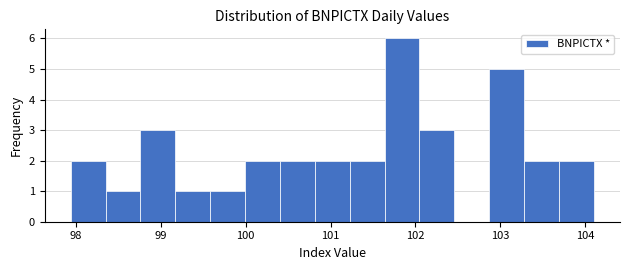

Over which range of the x-axis is the bar tallest?

101.6 to 102.0